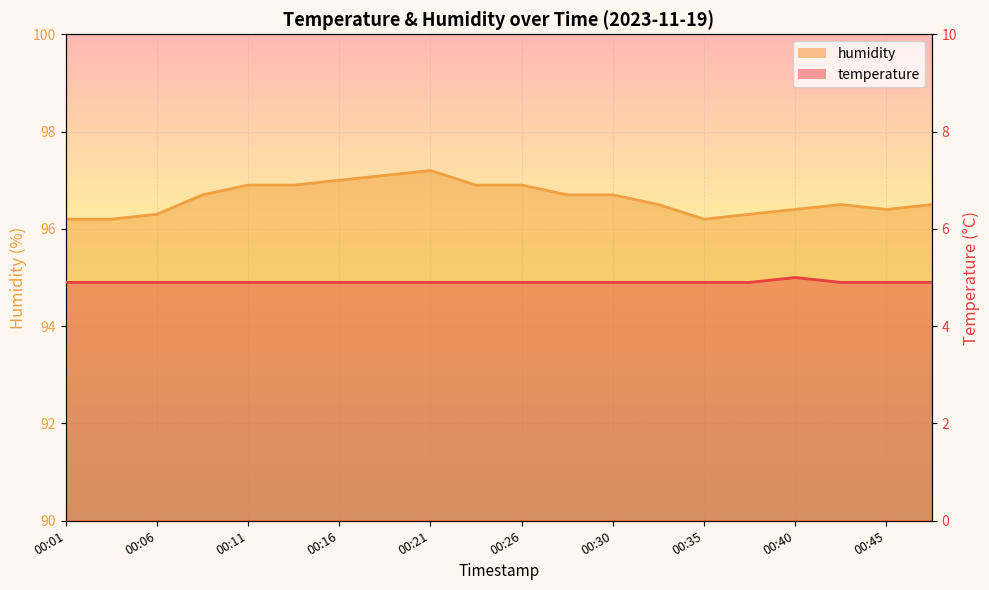

True or false: temperature has more than 2 interior local peaks.

False